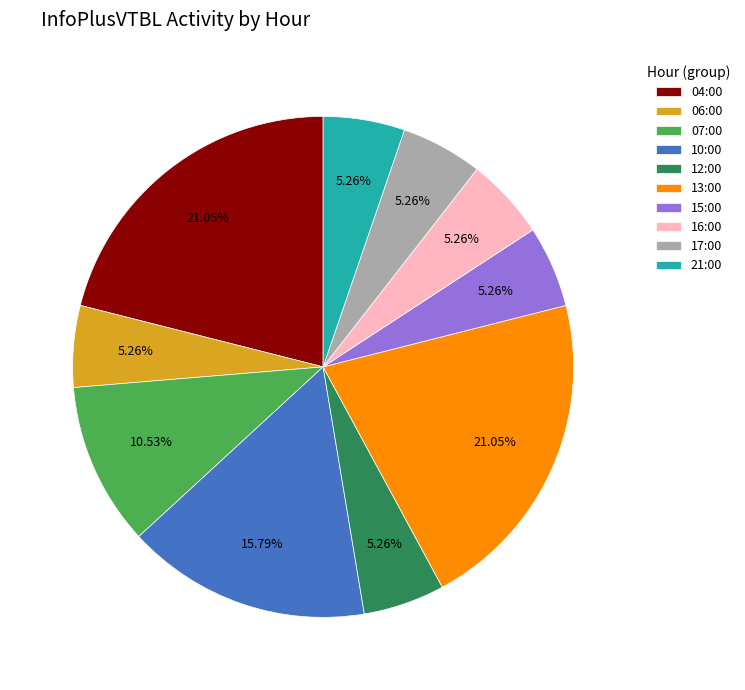

Do 17:00 and 13:00 together represent more than half of the pie?

No